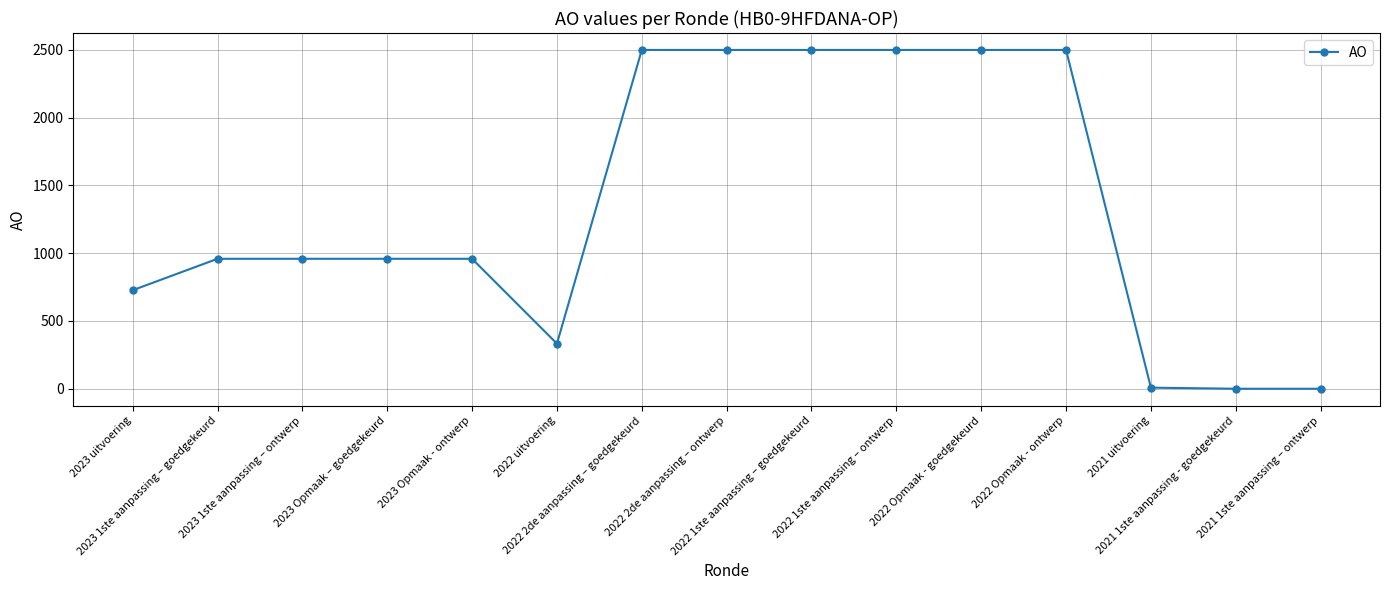

What is the difference between the second highest and second lowest values?

2500